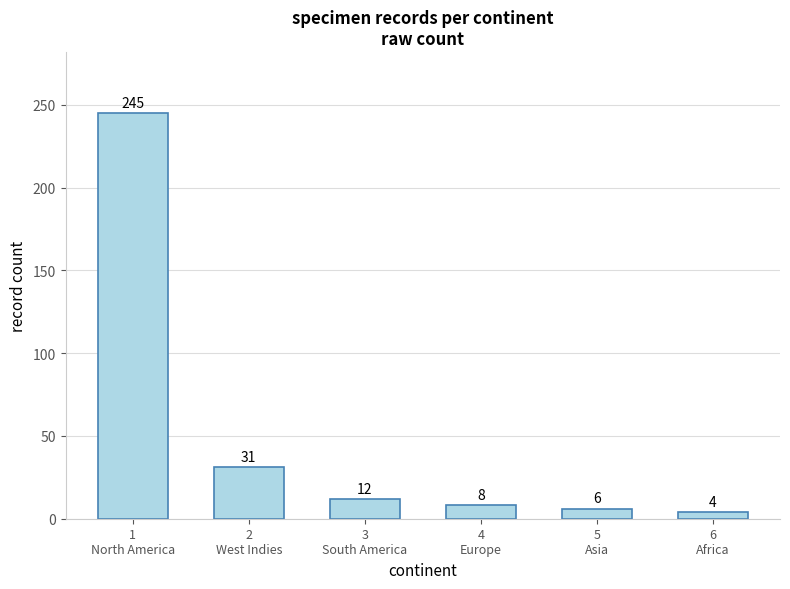

What is the minimum value shown in the chart?

4